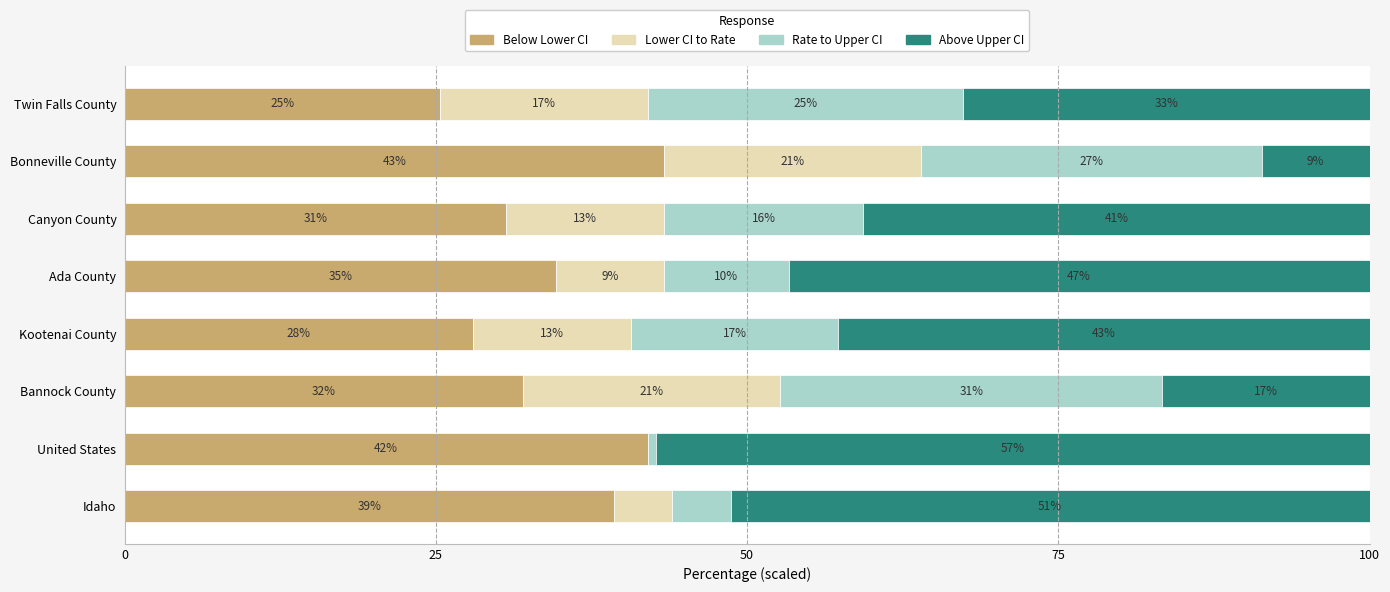

What are all the series names shown in the legend?

Below Lower CI, Lower CI to Rate, Rate to Upper CI, Above Upper CI